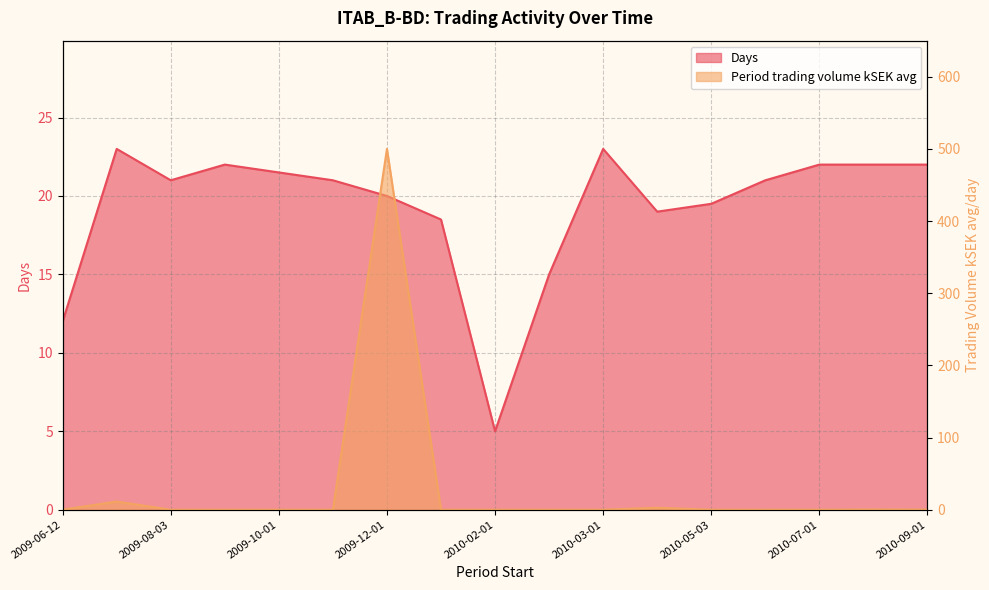

Which category has the highest value across all series?

2009-12-01